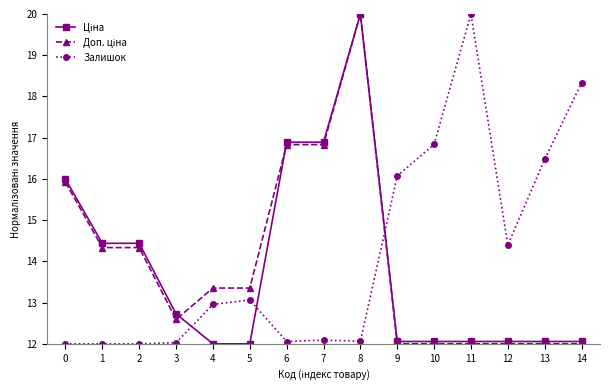

Which series has the largest total across all categories?

Залишок